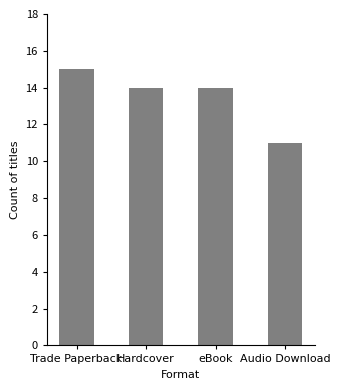

At which category does the chart reach its minimum across all series?

Audio Download